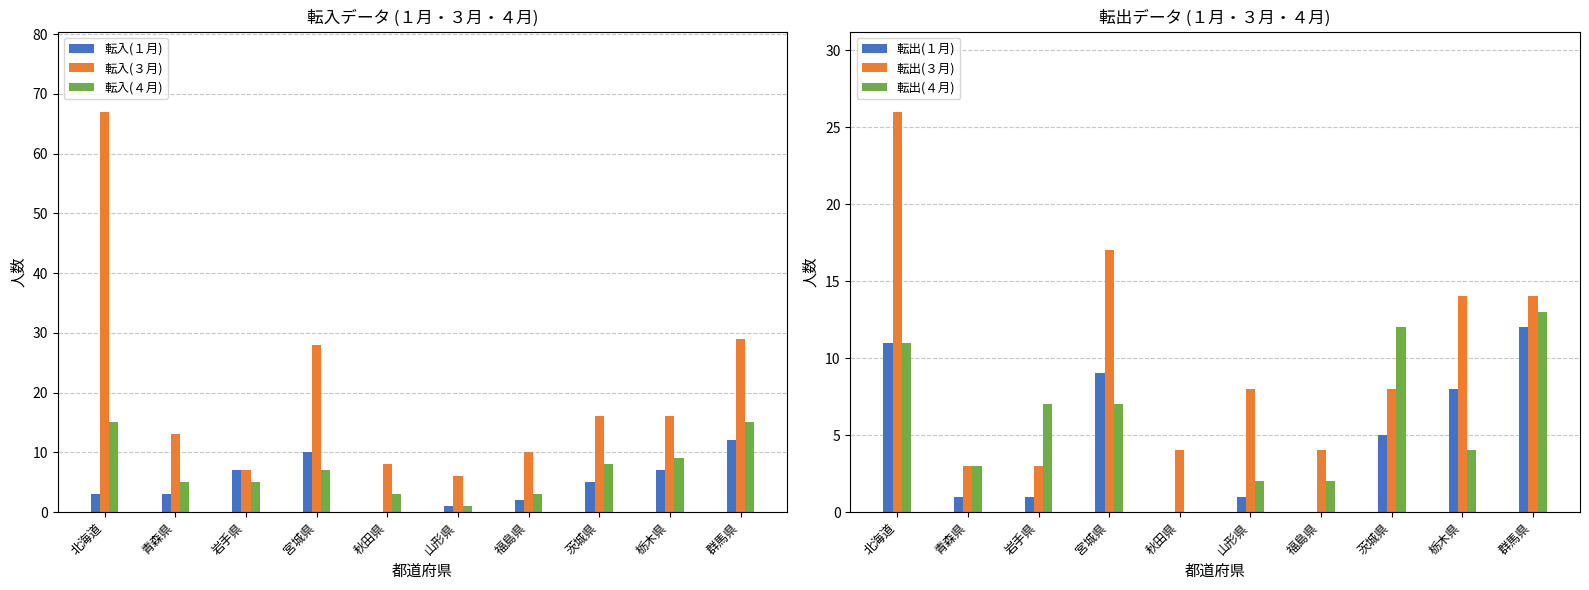

The value of 転出(３月) at 宮城県 is 17. True or false?

True